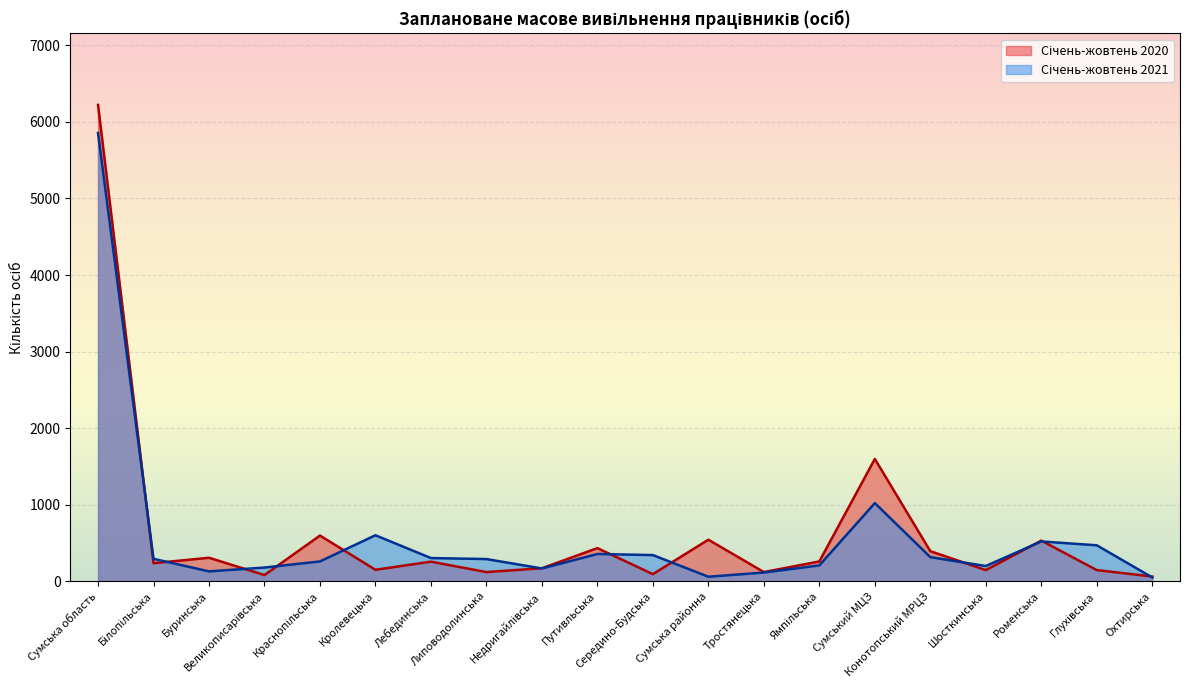

Where is the first local minimum for Січень-жовтень 2021?

Буринська